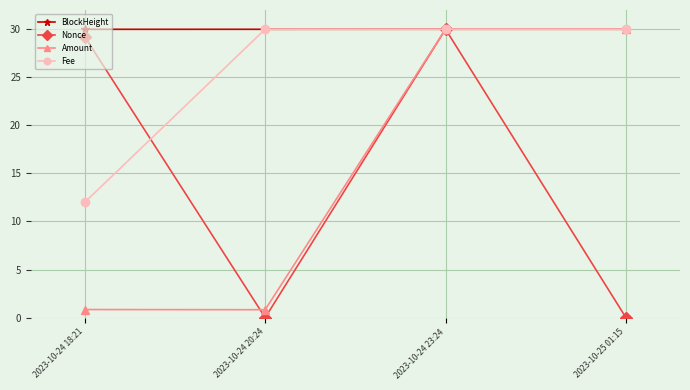

Is the value of Nonce at 2023-10-24 20:24 greater than the value of BlockHeight at 2023-10-24 20:24?

No